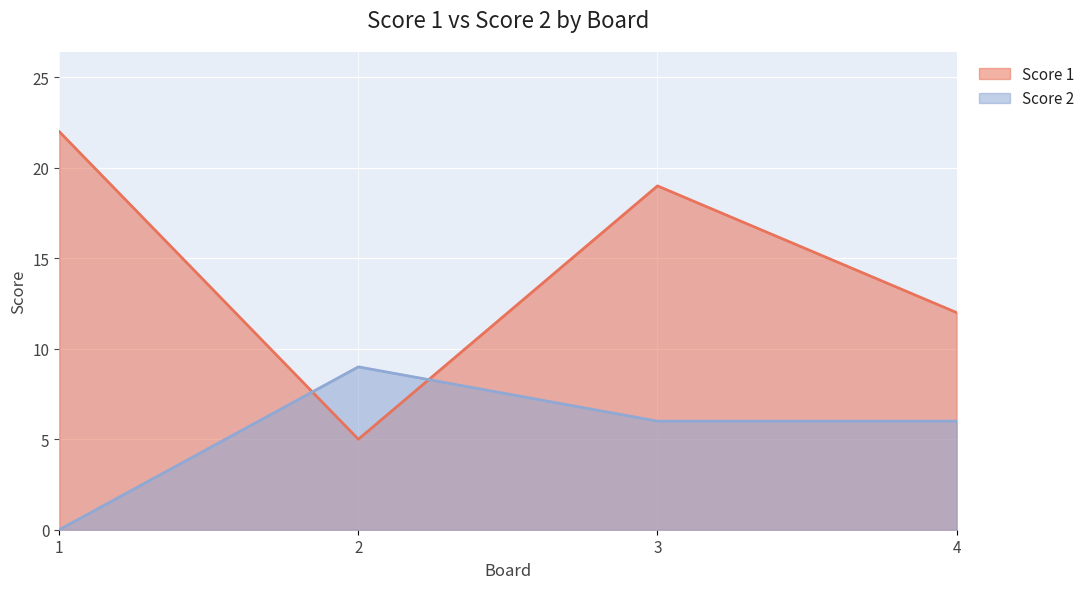

What is the sum of the Score 1 values at 3 and 2?

24